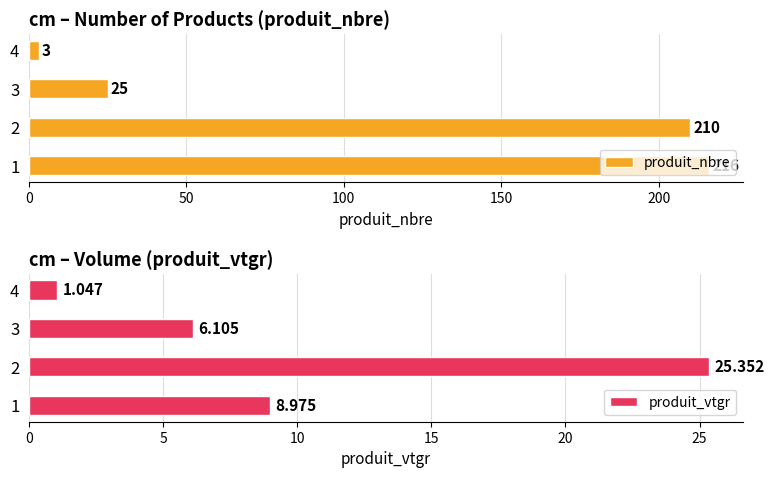

The value of produit_nbre at 1 is 141. True or false?

False